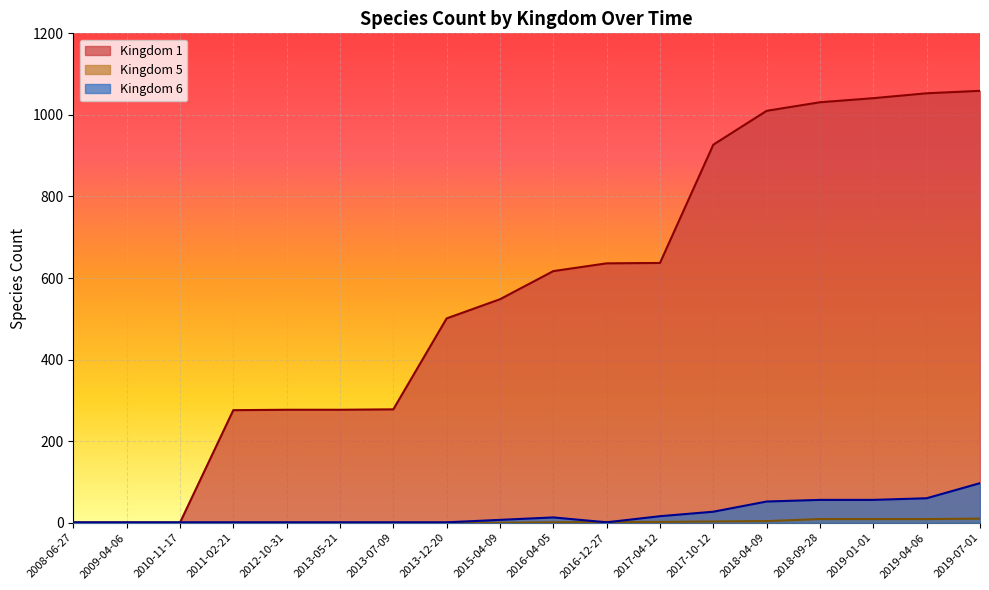

The kingdom_5 series shows 4 at 2008-06-27. True or false?

False